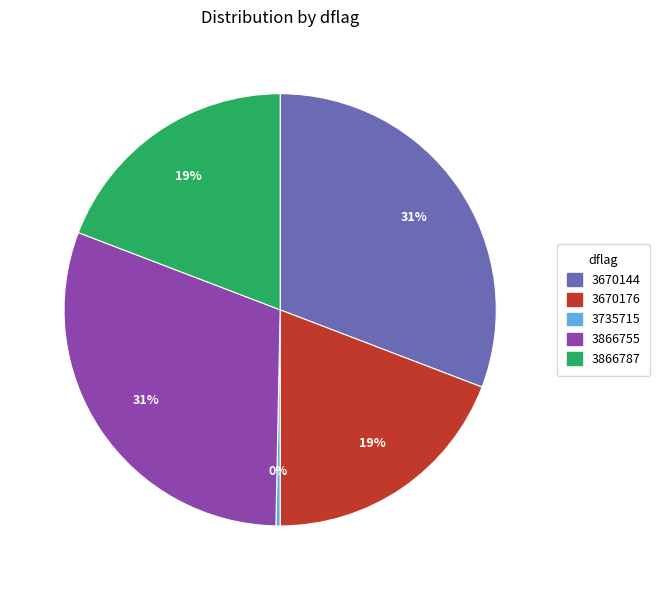

True or false: 3866787 accounts for 19% of the total.

True